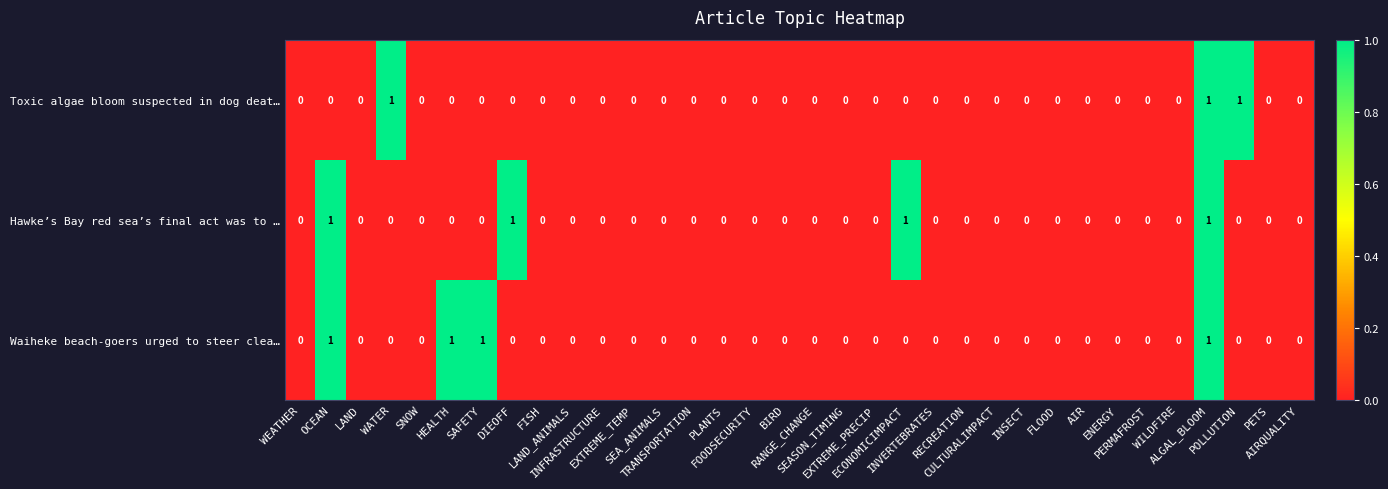

Count the Waiheke beach-goers urged to steer clea… values in the range 0 to 1.

34